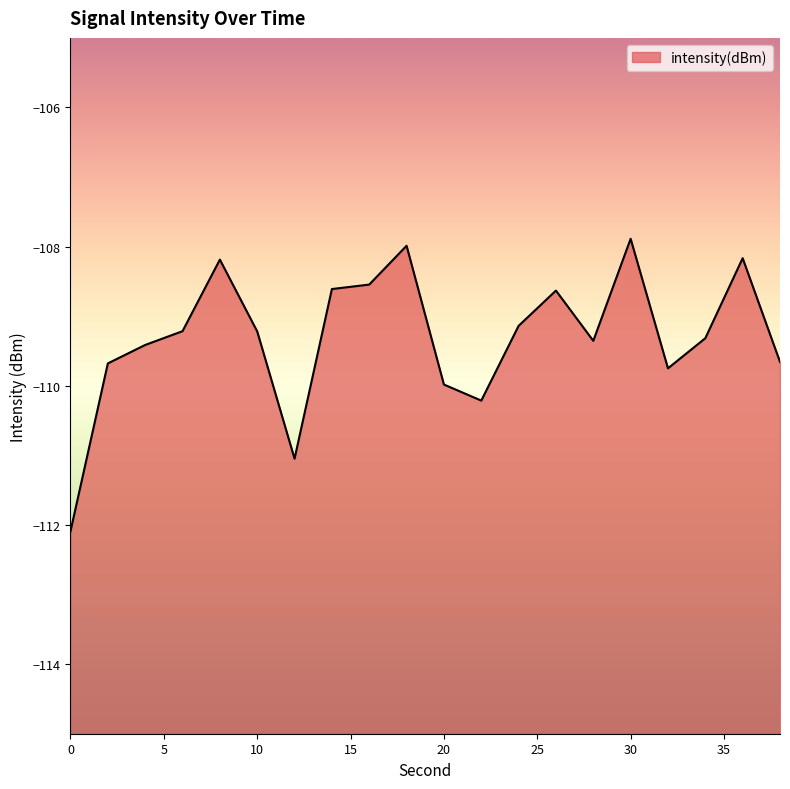

True or false: the data has more than 2 interior local peaks.

True